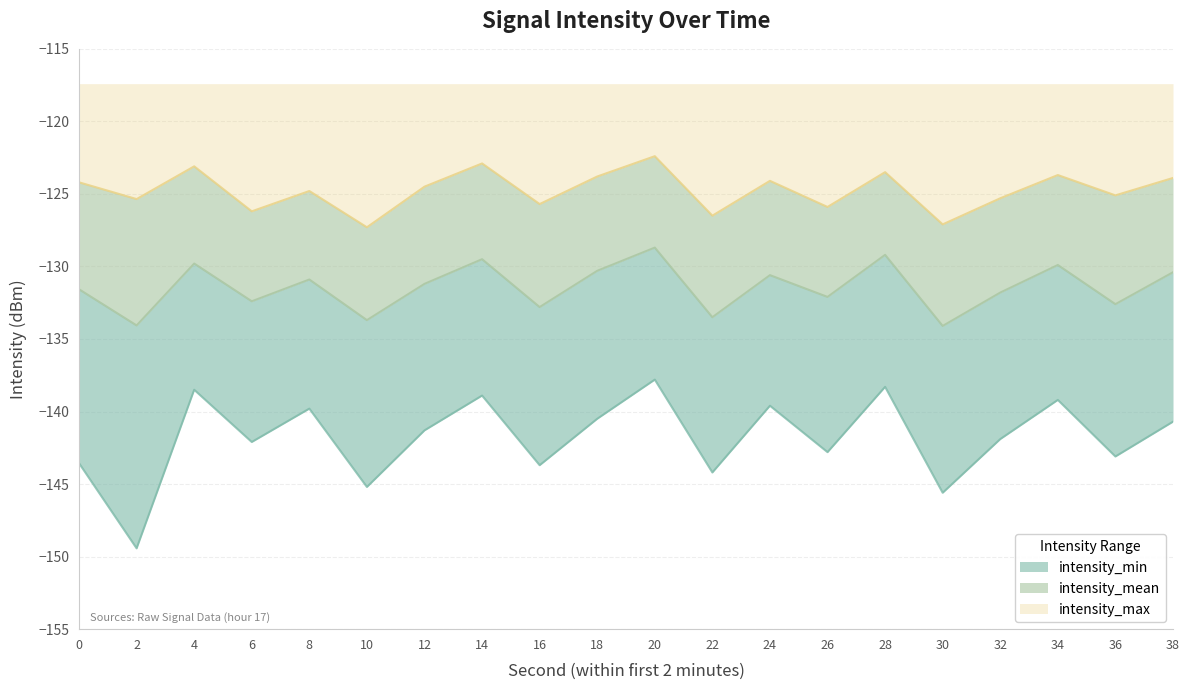

How many data points in intensity_max are above -124?

7